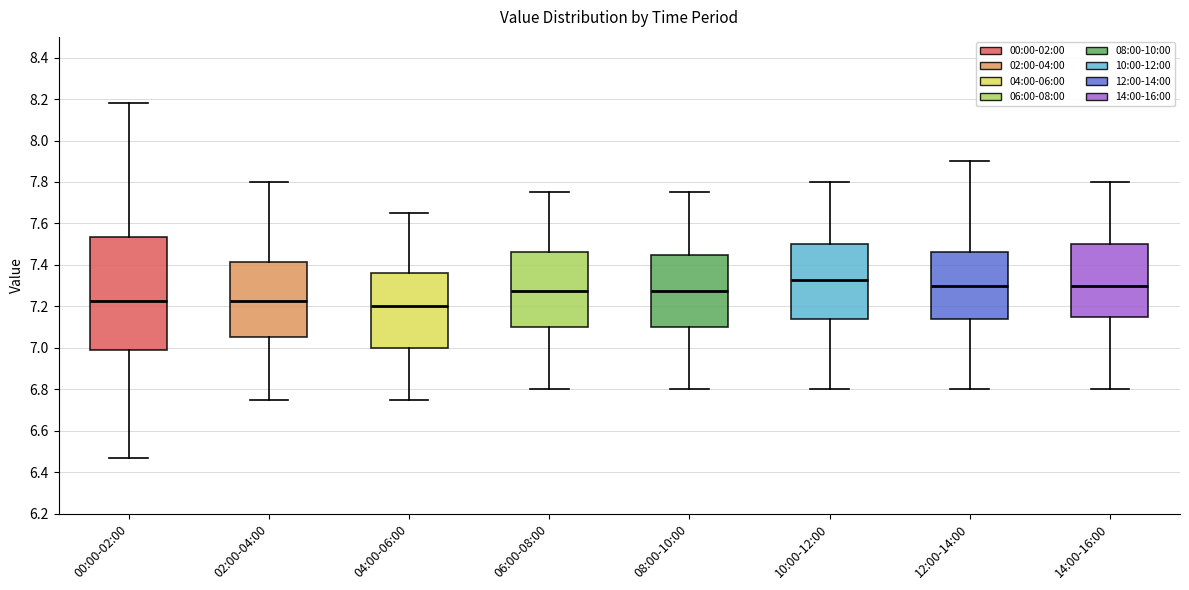

Which box is the tallest, from its lower edge to its upper edge?

00:00-02:00